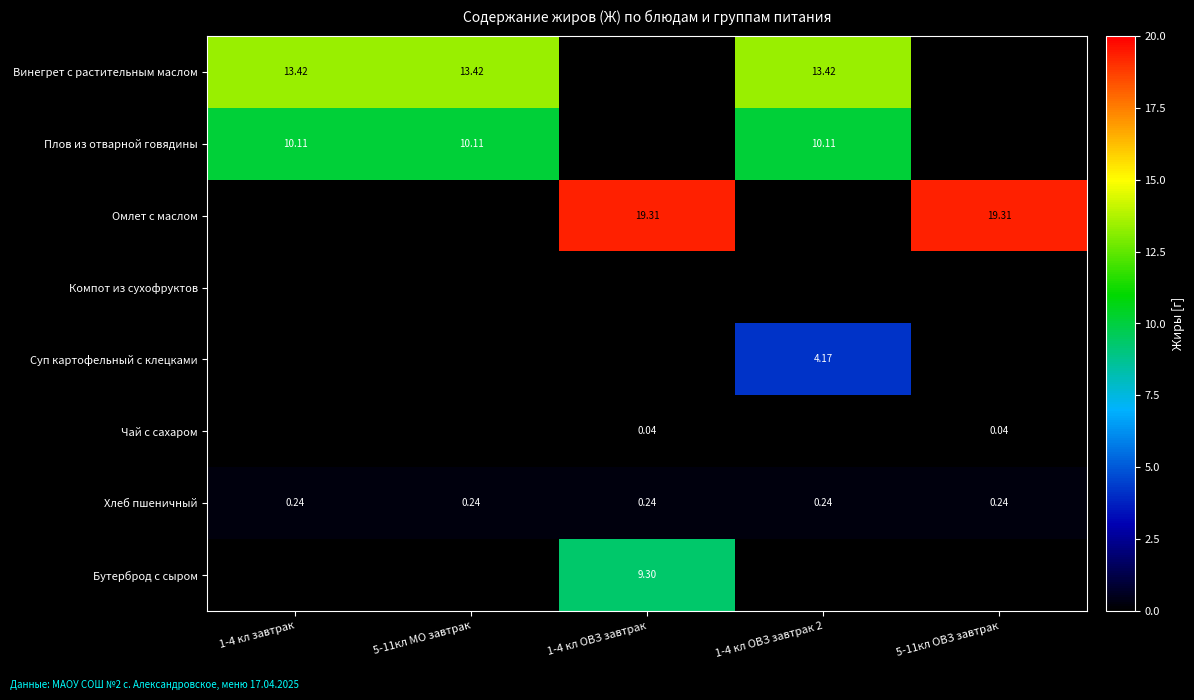

What is the total value across all series at 1-4 кл завтрак?

23.8